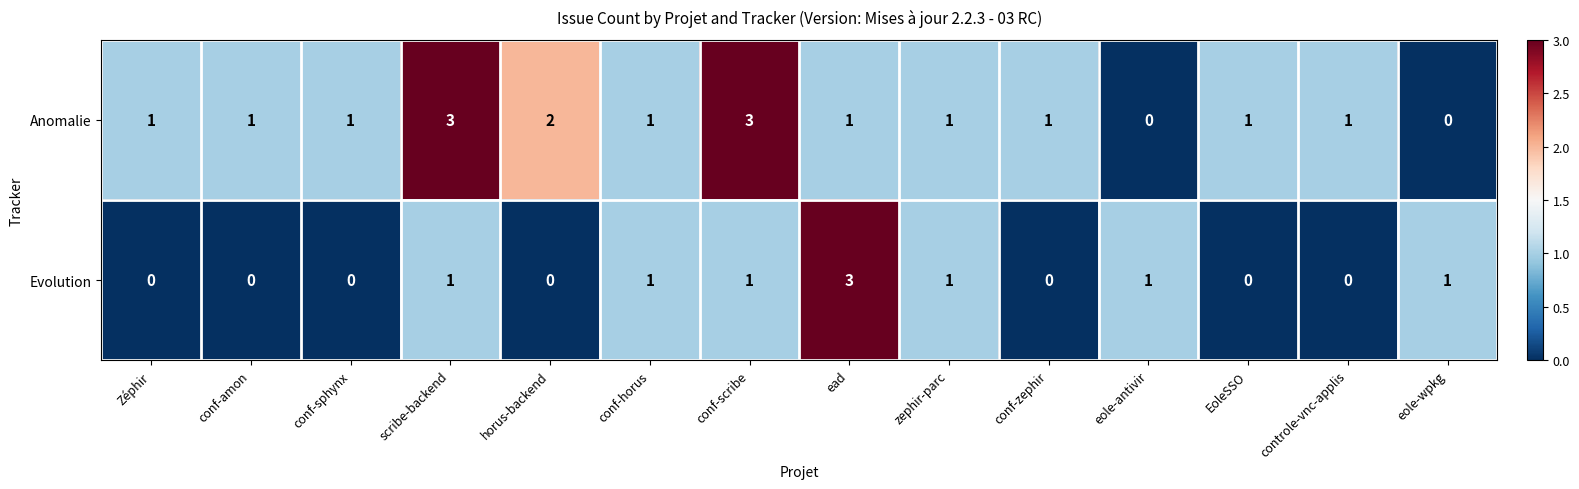

List the series in order of their overall mean, lowest first.

Evolution, Anomalie